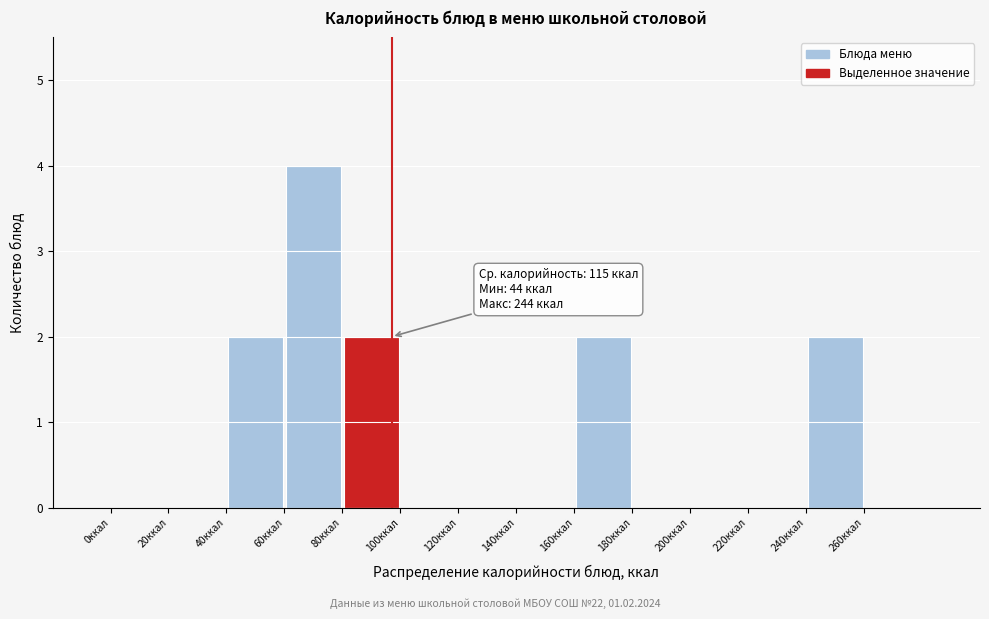

Which range on the x-axis has the tallest bar?

60 to 80